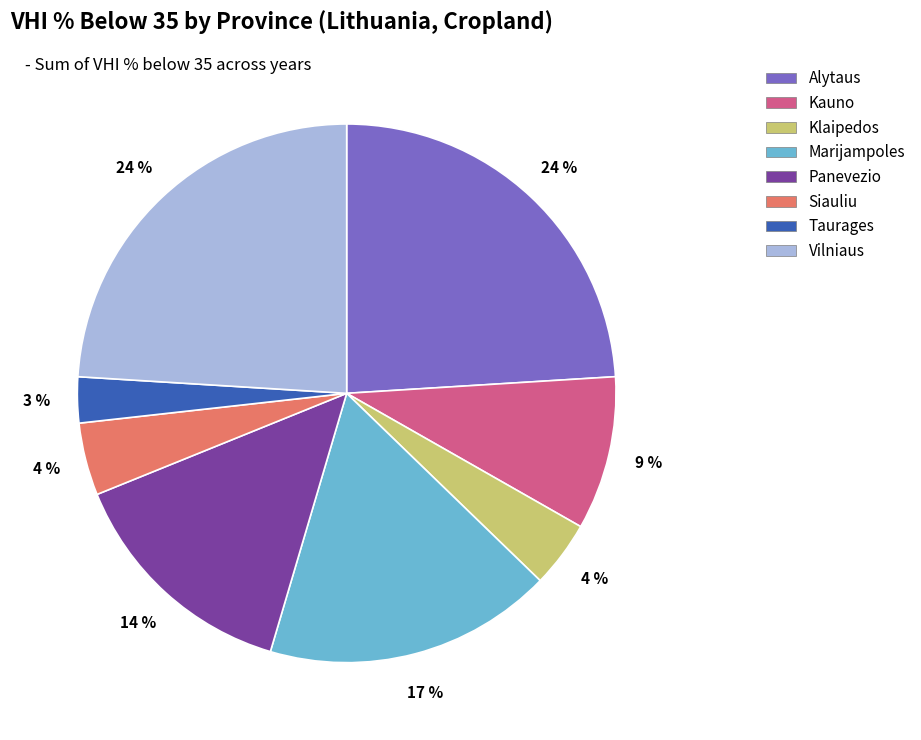

Does Klaipedos account for over 50% of the chart?

No